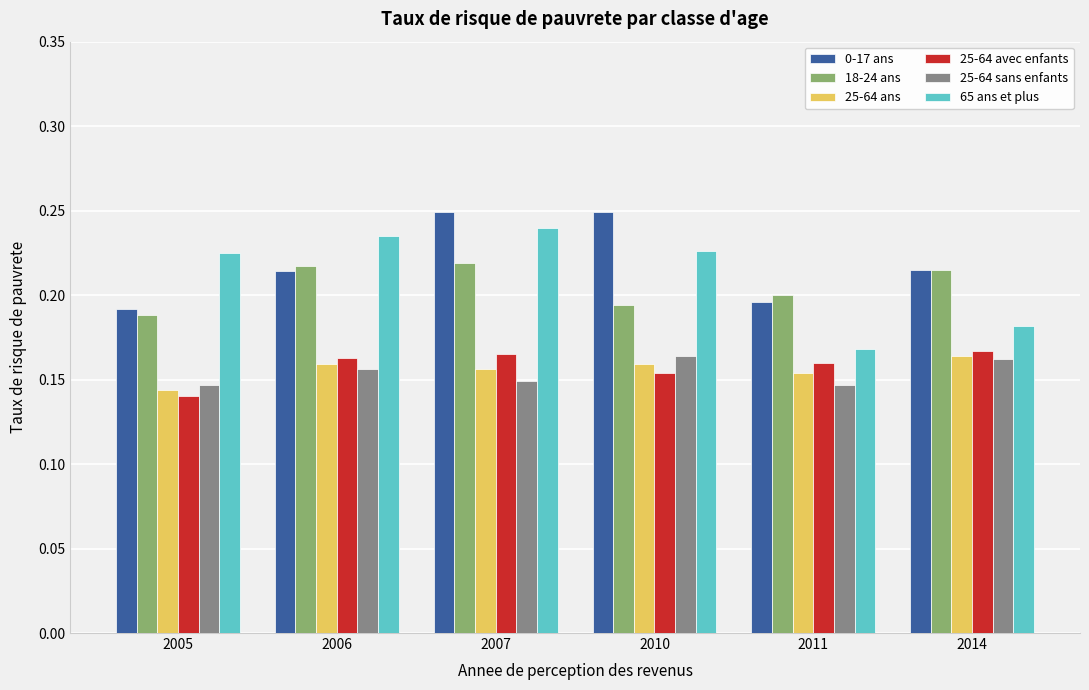

The 25-64 avec enfants series shows 0.2 at 2014. True or false?

True